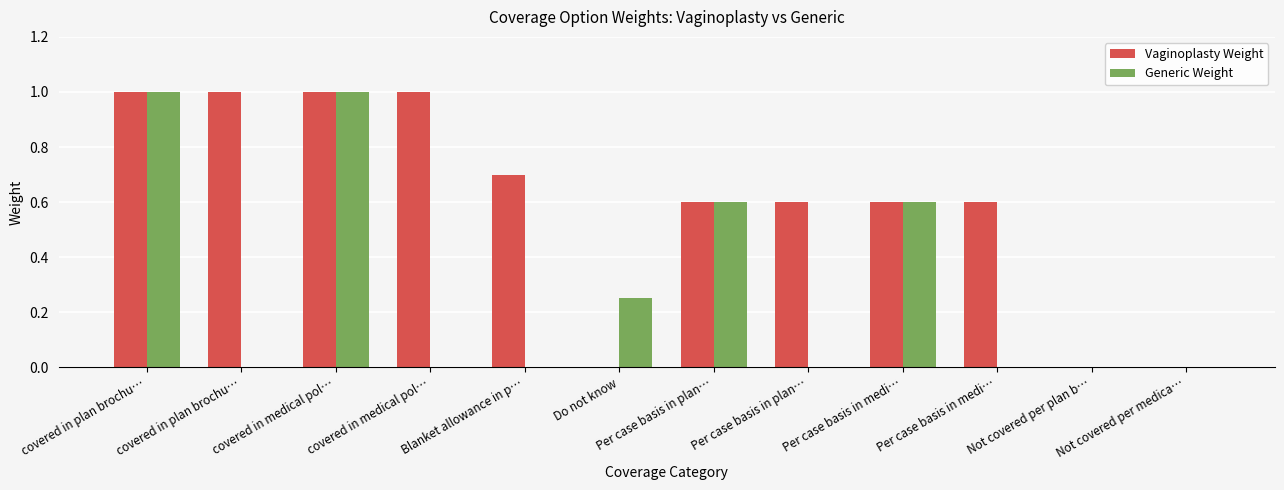

Are the bars grouped side by side (vs. stacked)?

Yes